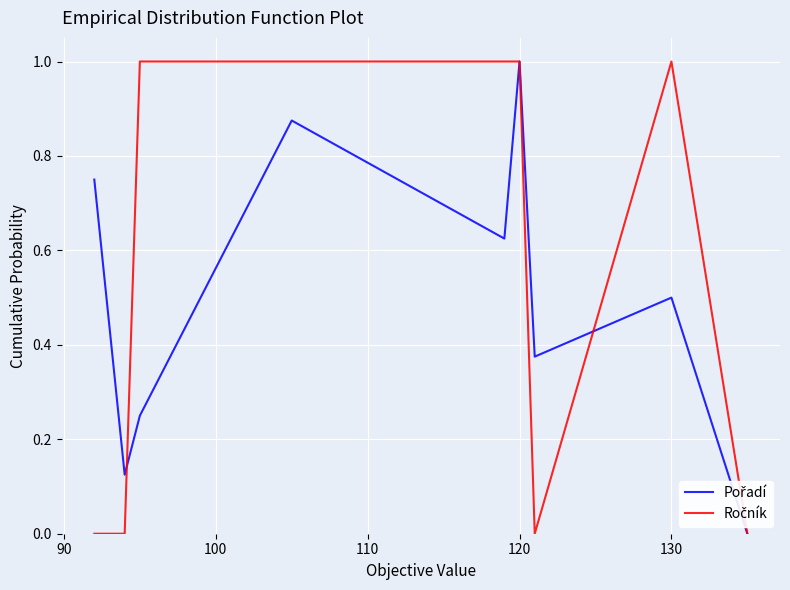

What is the greatest value displayed?

1.0